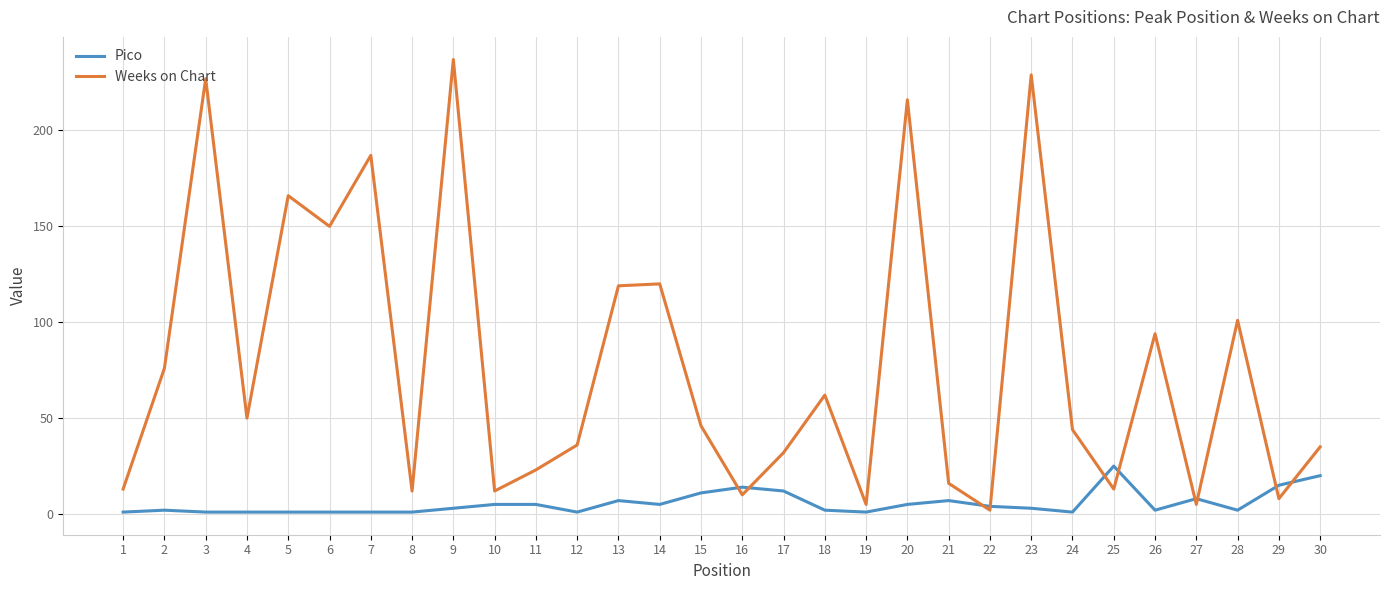

Which series ends up on top after the final intersection of Weeks on Chart and Pico?

Weeks on Chart